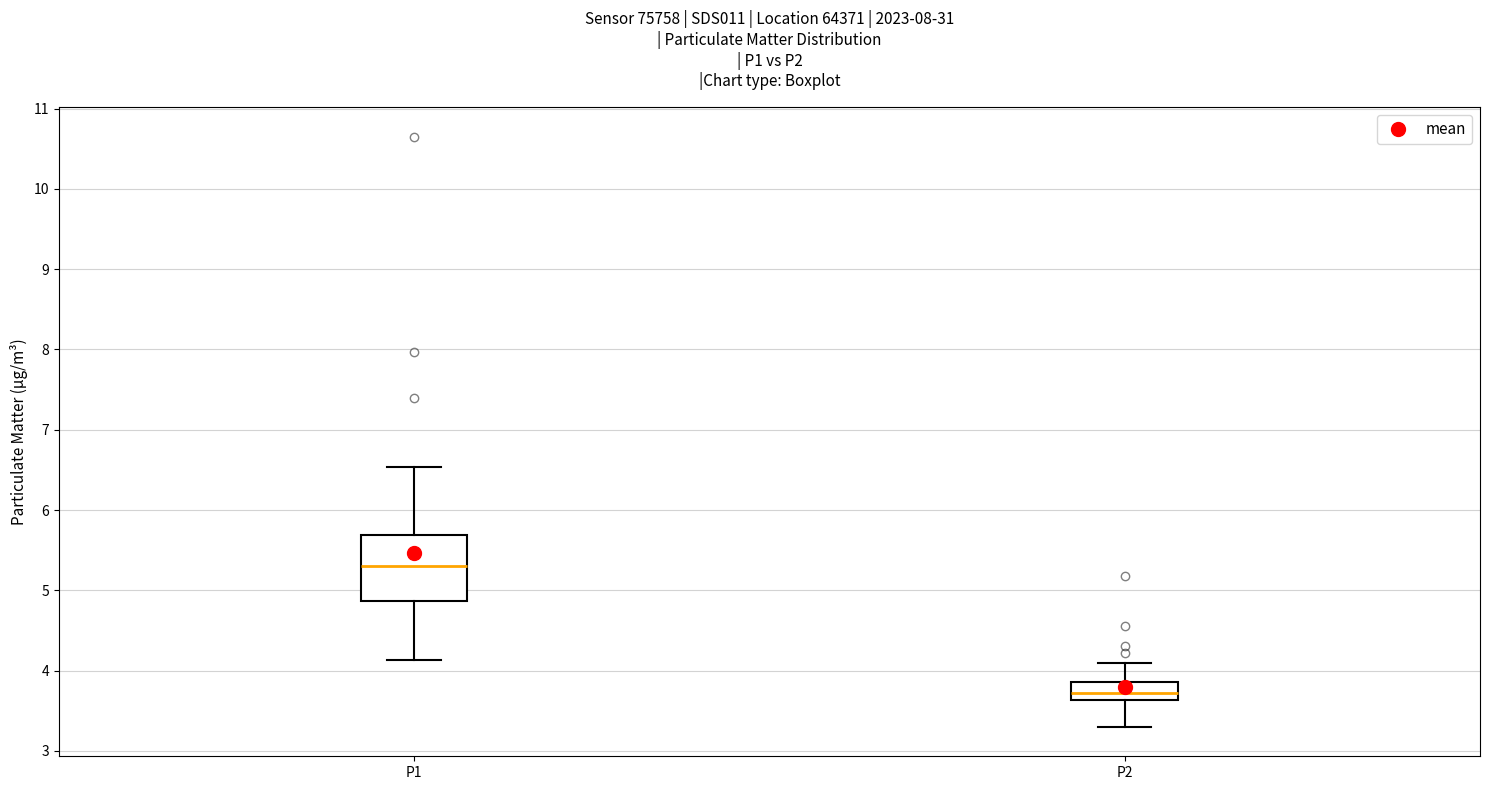

Which box's median line is the highest?

P1